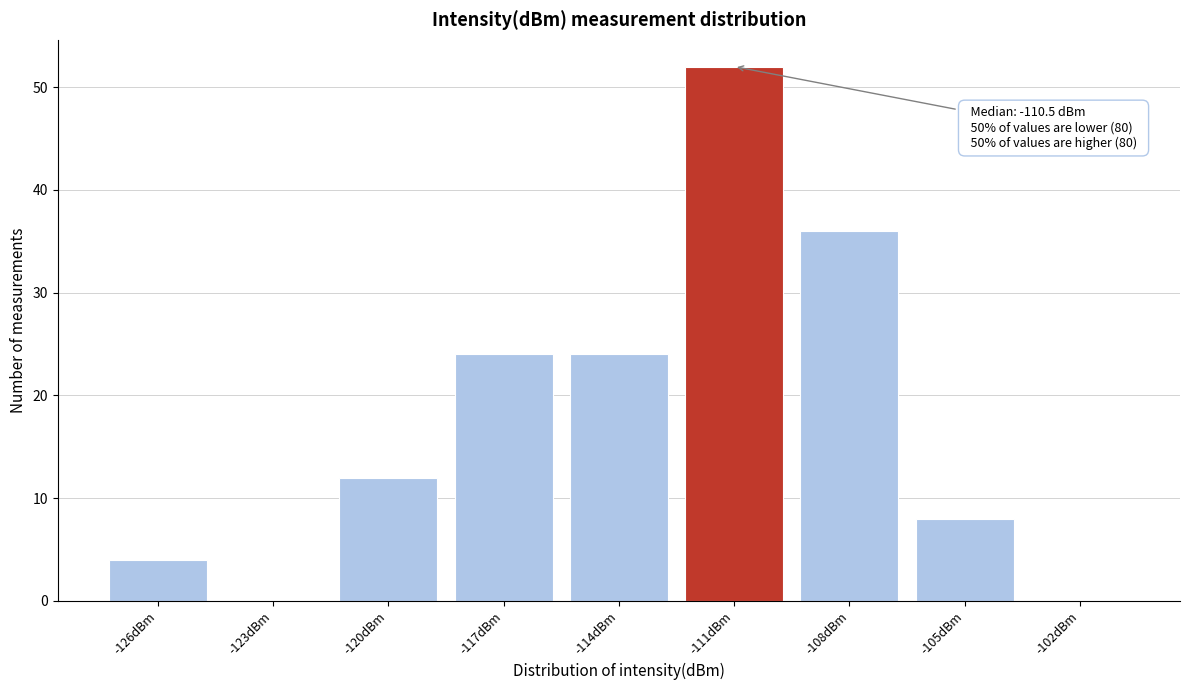

Reading left to right, what are all the values shown in this chart?

-126dBm=4	-123dBm=0	-120dBm=12	-117dBm=24	-114dBm=24	-111dBm=52	-108dBm=36	-105dBm=8	-102dBm=0